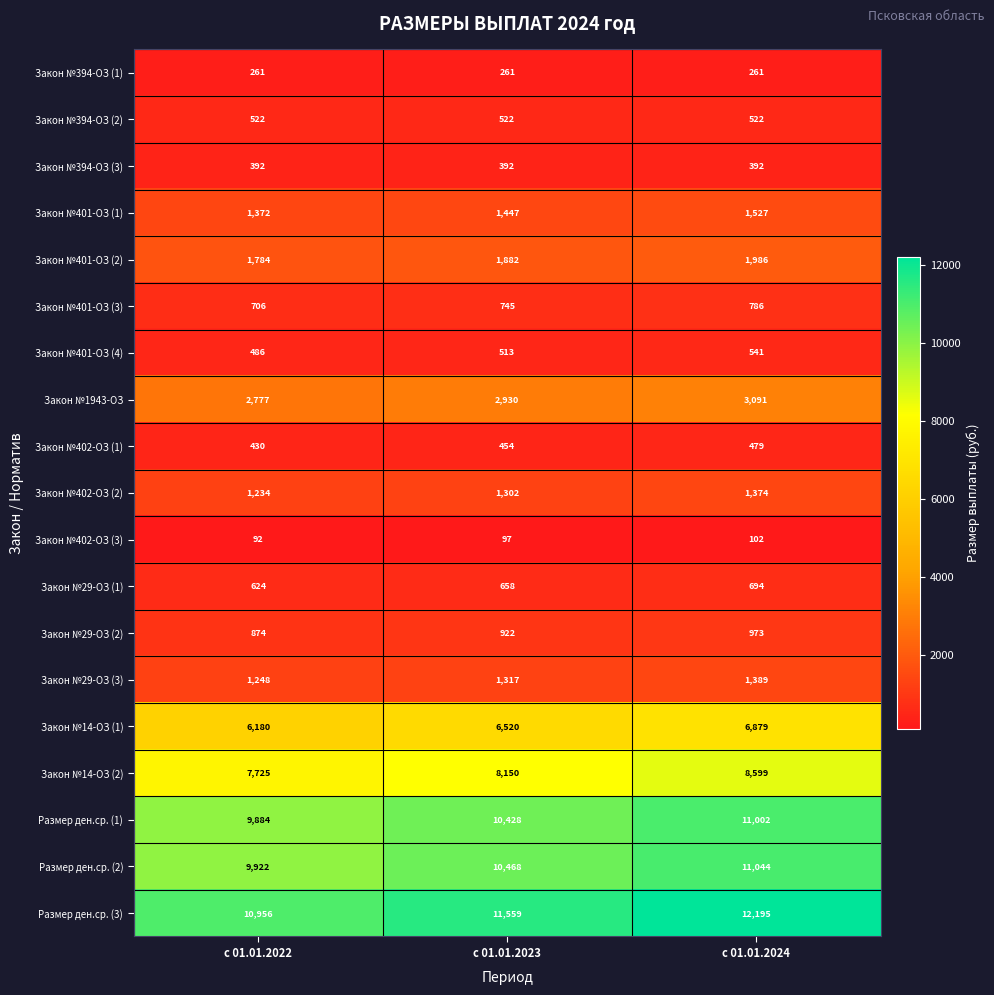

How many distinct data groups are displayed?

19